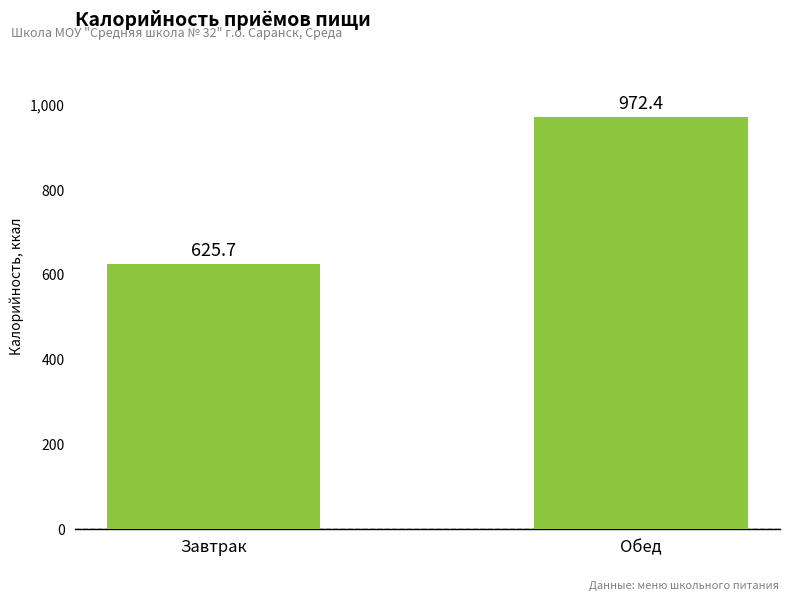

How many bars are there in total?

2